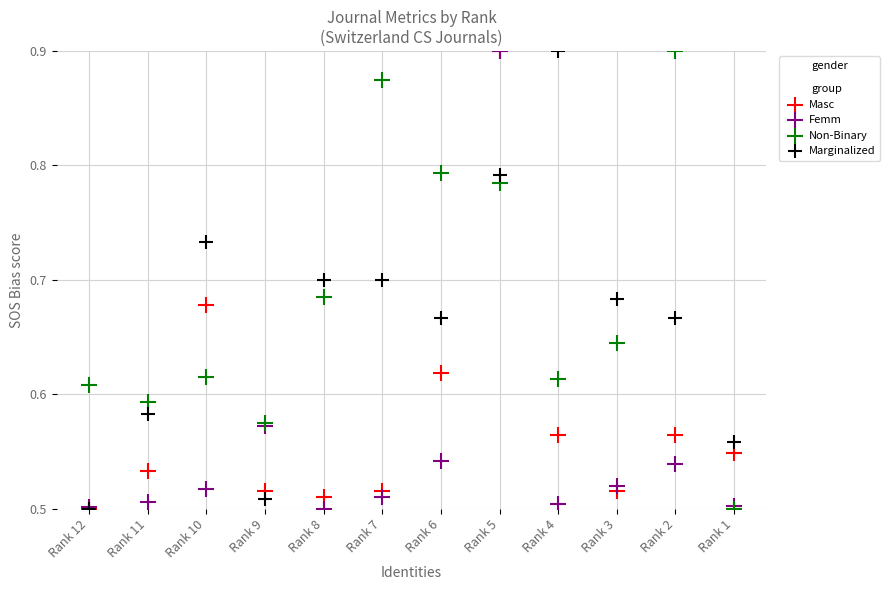

What are all the series names shown in the legend?

Masc, Femm, Non-Binary, Marginalized